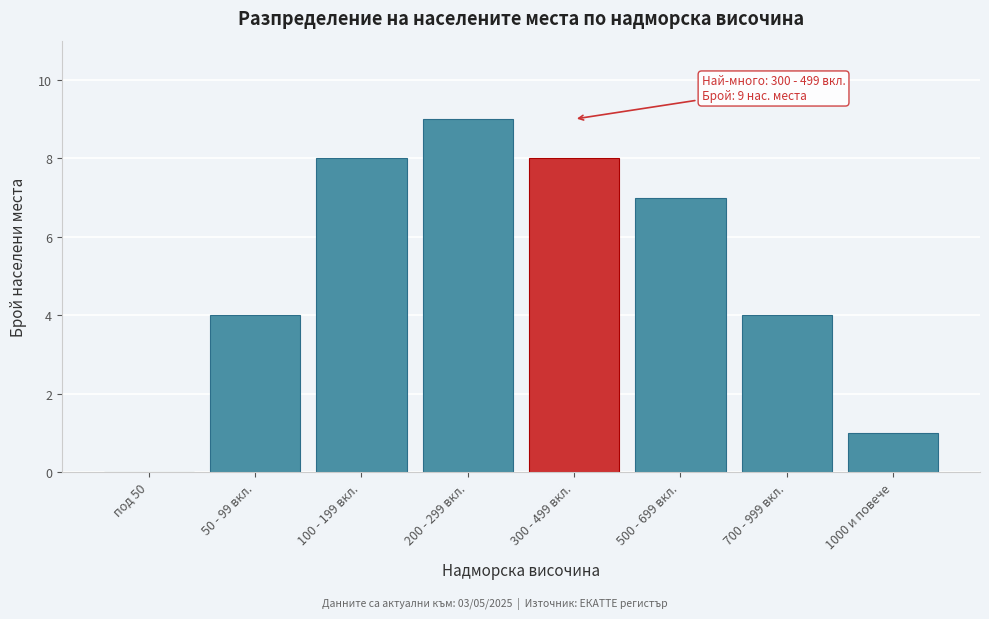

Reading right to left, extract all data points from this chart.

1000 и повече=1	700 - 999 вкл.=4	500 - 699 вкл.=7	300 - 499 вкл.=8	200 - 299 вкл.=9	100 - 199 вкл.=8	50 - 99 вкл.=4	под 50=0